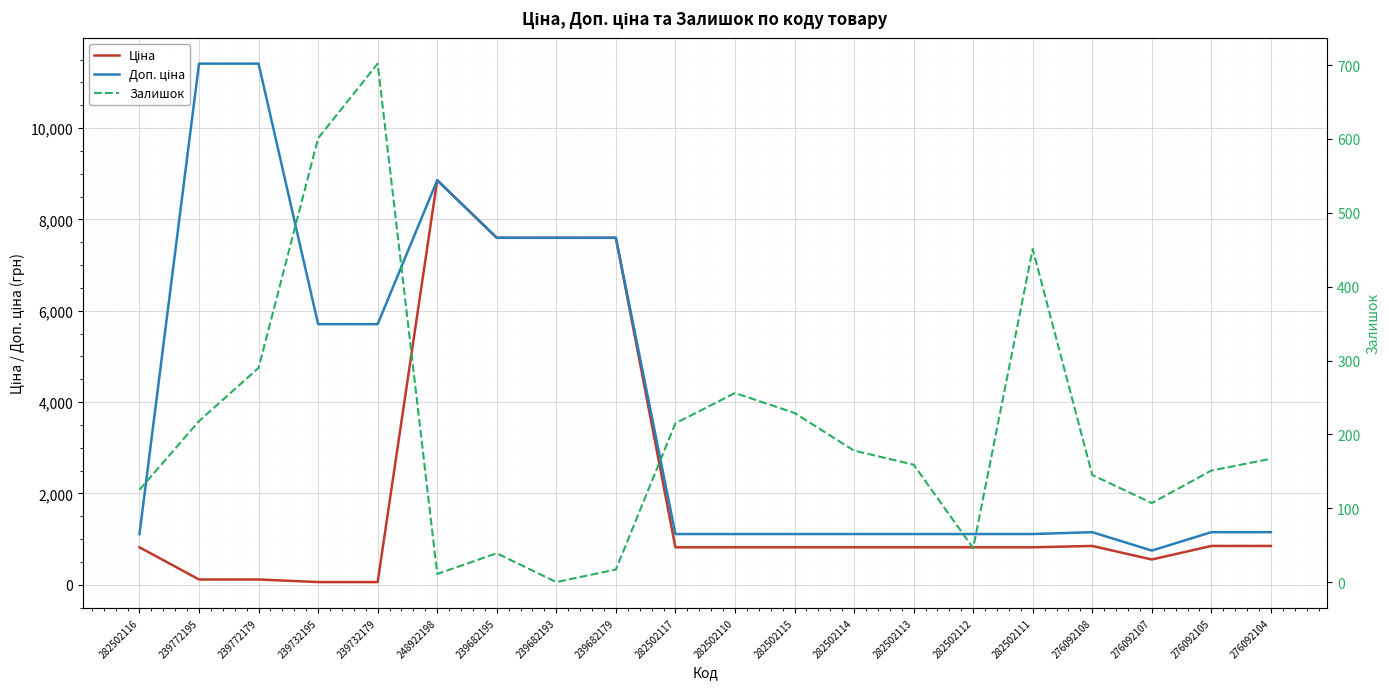

Which series has the largest total across all categories?

Доп. ціна